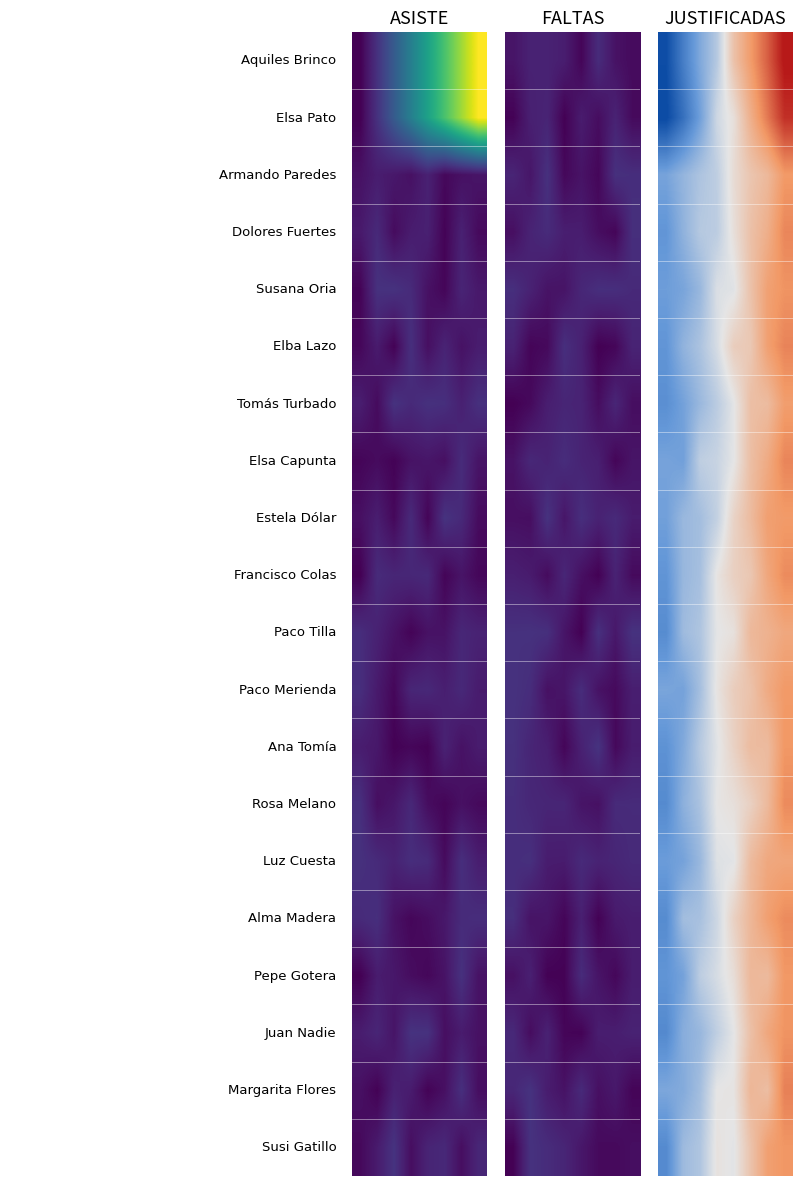

How many distinct data groups are displayed?

20